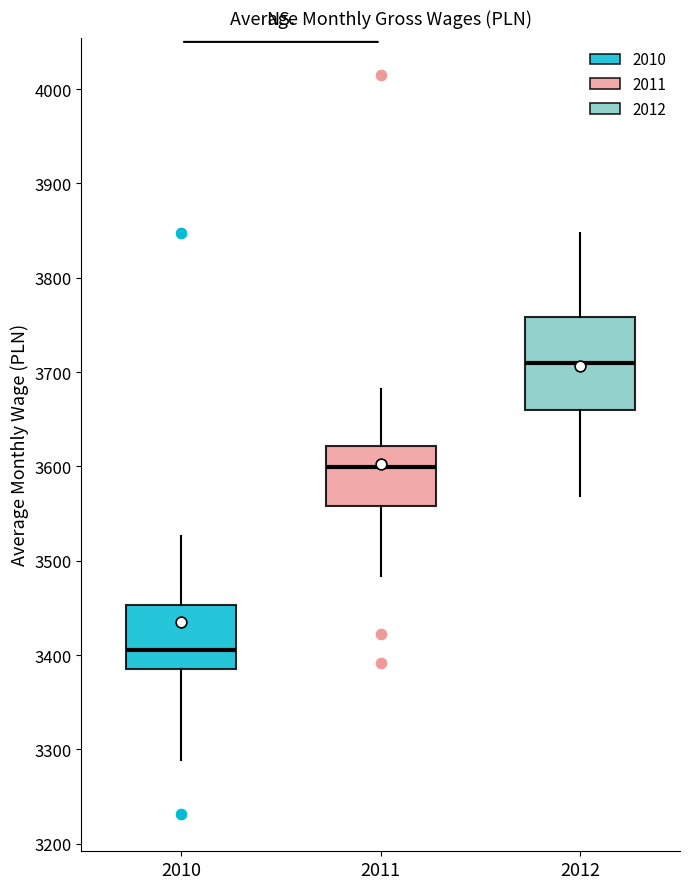

Reading left to right, read every box against the y-axis: the position of its median line, the range the box covers, and the ends of its whiskers. The values are not printed on the chart, so give them approximately, as read against the axis.

2010: median 3410, box 3390 to 3450, whiskers 3290 to 3530
2011: median 3600, box 3560 to 3620, whiskers 3480 to 3680
2012: median 3710, box 3660 to 3760, whiskers 3570 to 3850